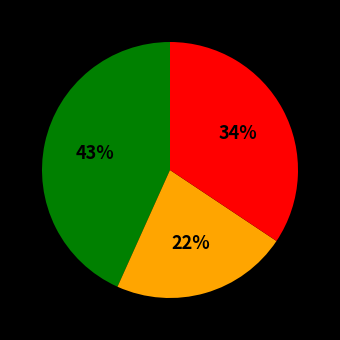

To the nearest percent, what is the difference between the largest and smallest slice percentages?

21%